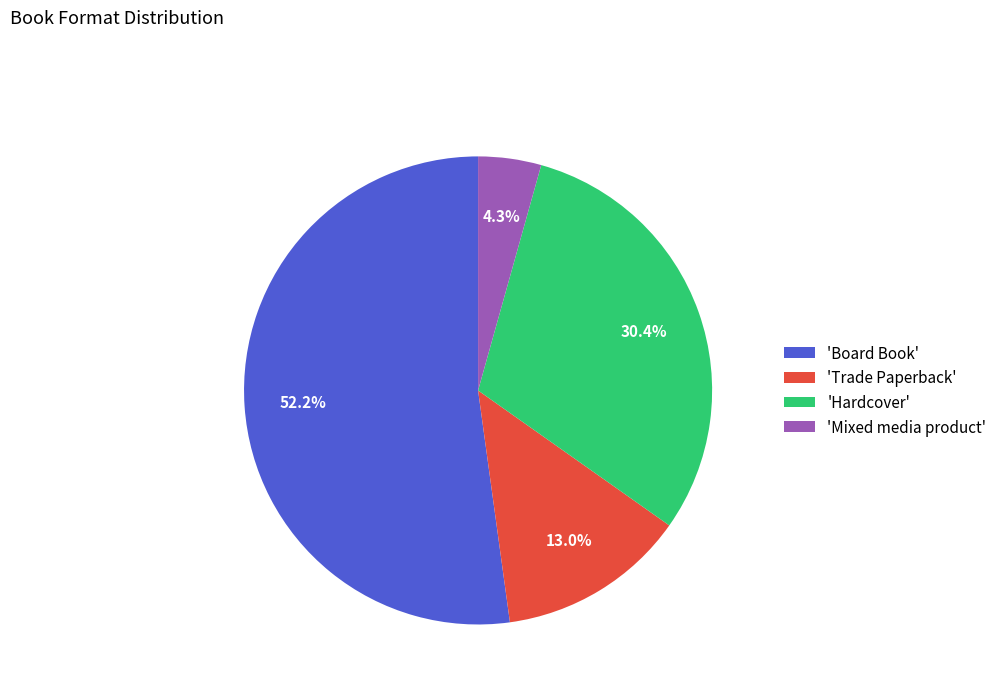

Combined, do 'Mixed media product' and 'Trade Paperback' account for over 50%?

No